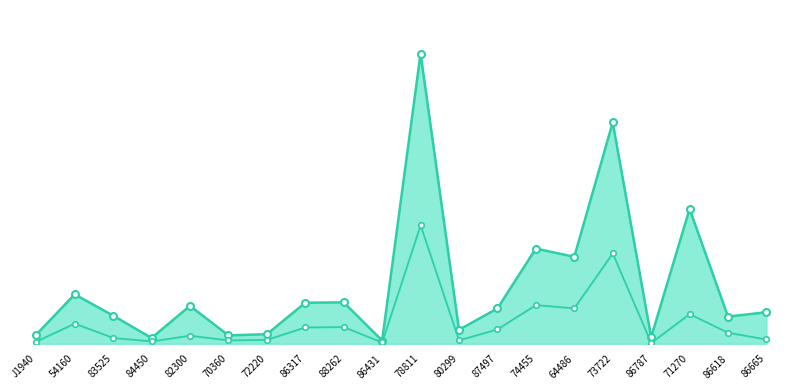

True or false: Minimum Expected Payment and Maximum Expected Payment line cross at least once.

False